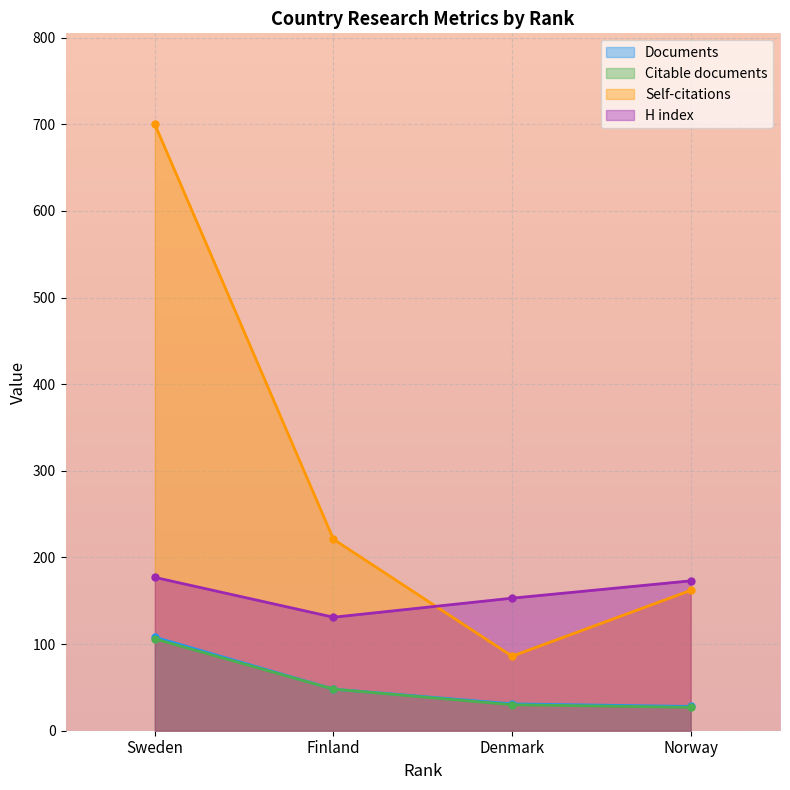

At which category does the chart reach its minimum across all series?

Norway